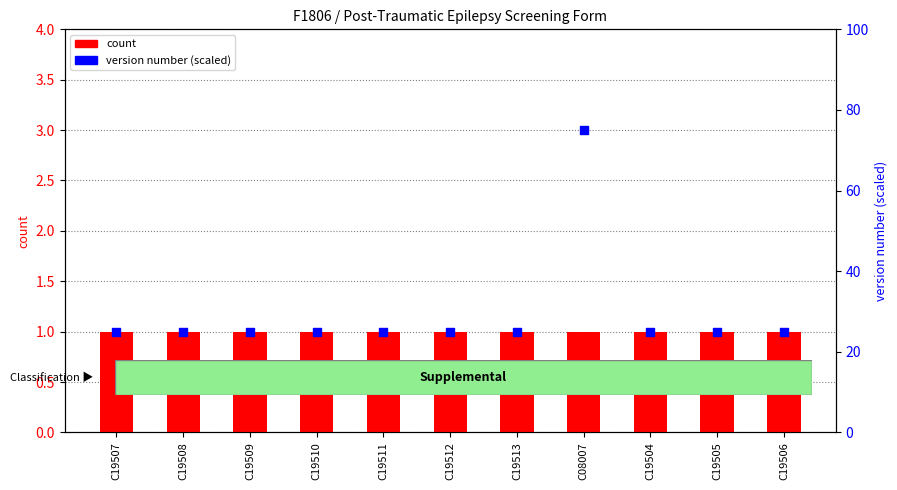

Is the value of version number (scaled) at C19505 greater than the value of count at C19513?

Yes